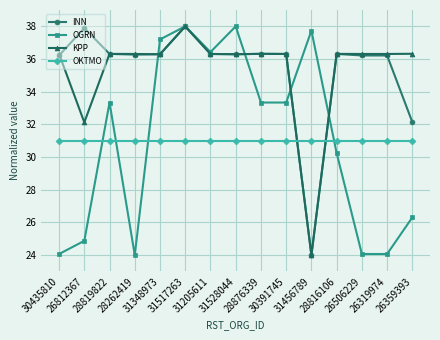

How many series are shown in this chart?

4